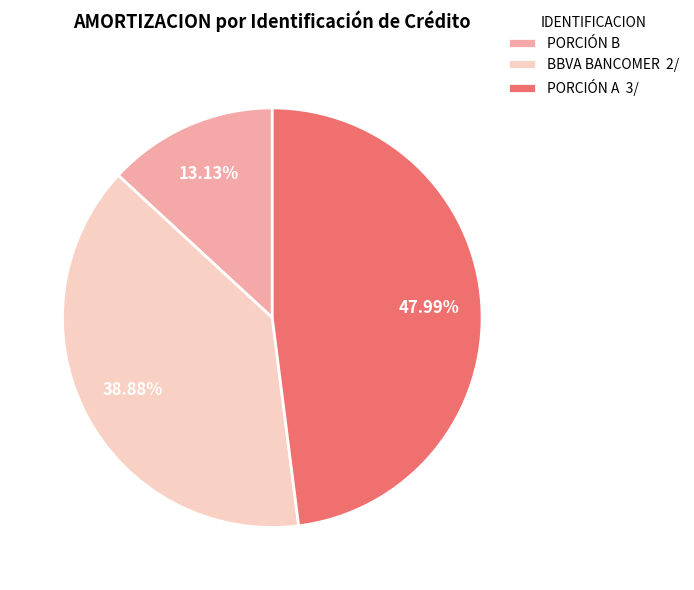

Between BBVA BANCOMER and PORCIÓN A, which is larger?

PORCIÓN A